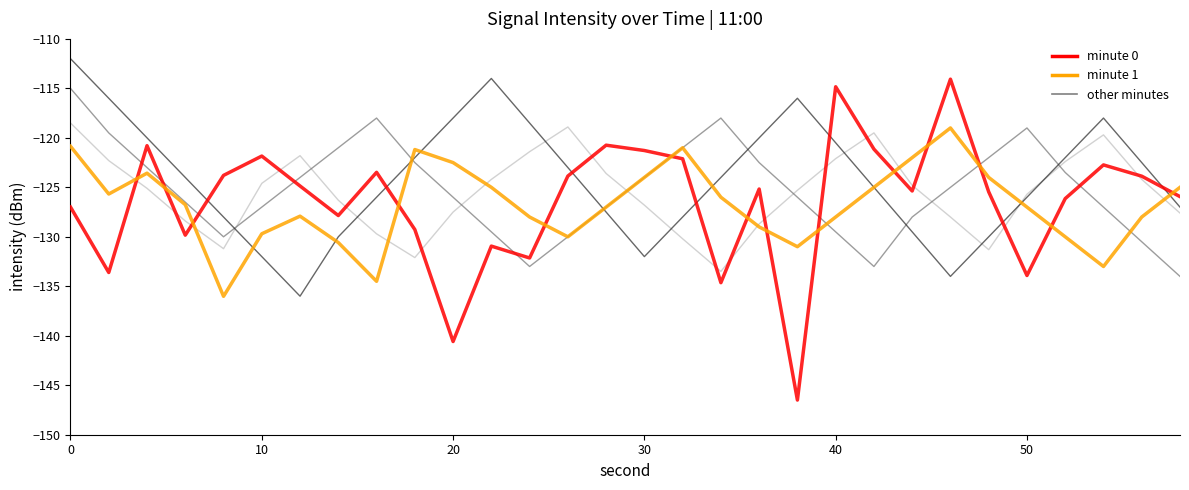

What is the minimum value shown in the chart?

-146.5